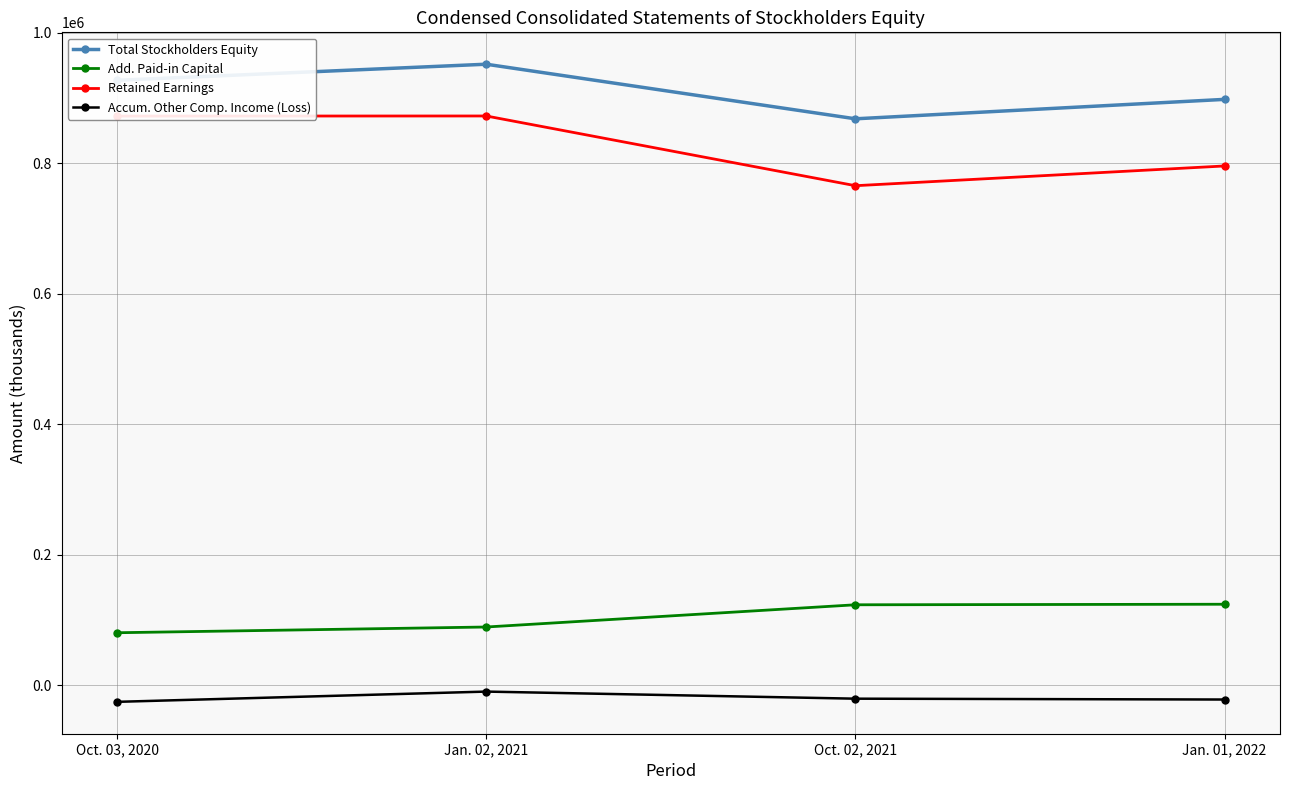

What are all the series names shown in the legend?

Total Stockholders Equity, Add. Paid-in Capital, Retained Earnings, Accum. Other Comp. Income (Loss)